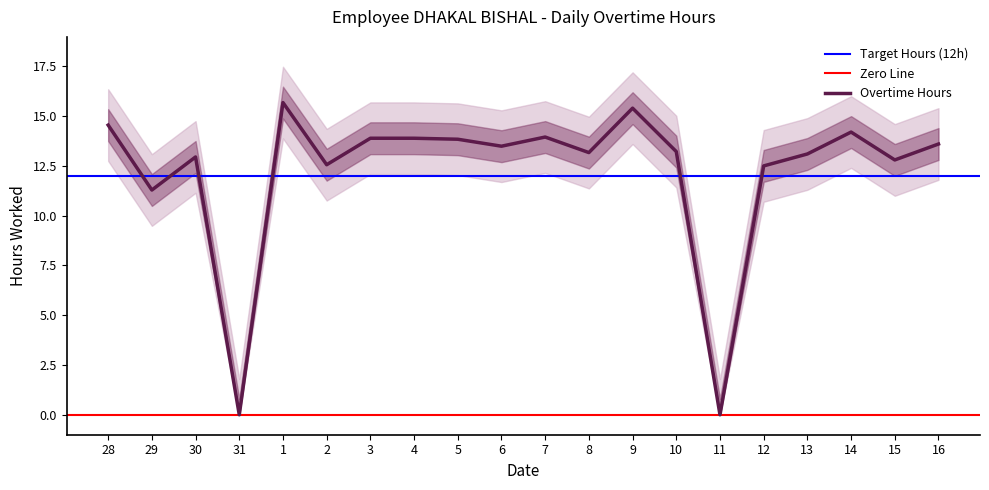

At which category does the chart reach its peak across all series?

1